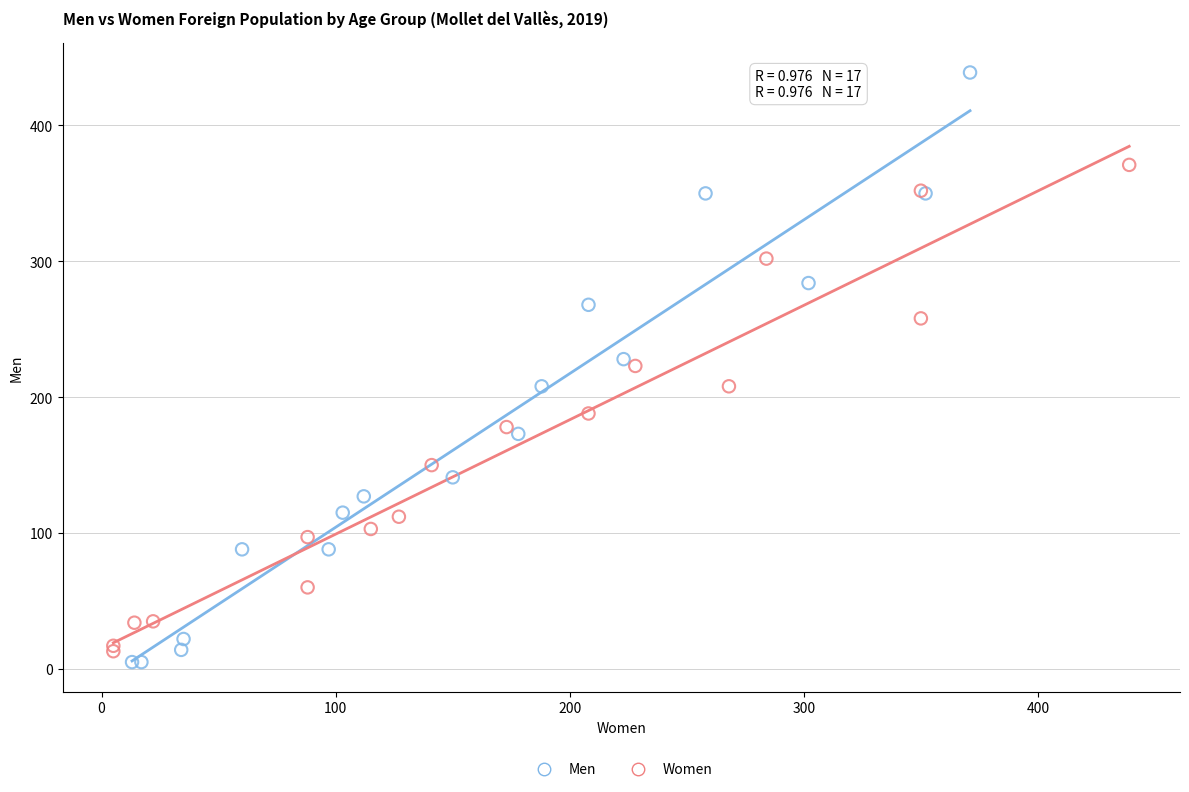

Which series has the largest Y range (max minus min)?

Men